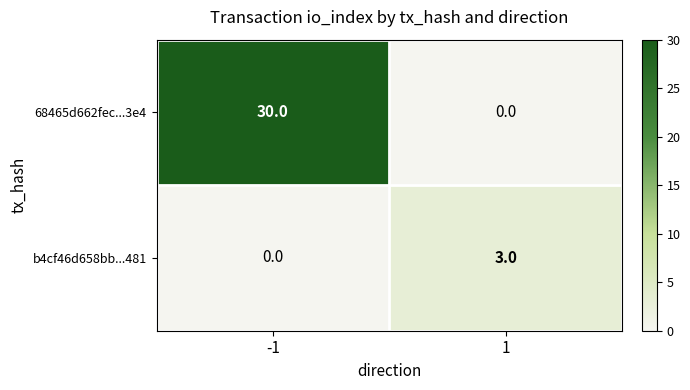

Which series has the largest range (max minus min)?

68465d662fec...3e4